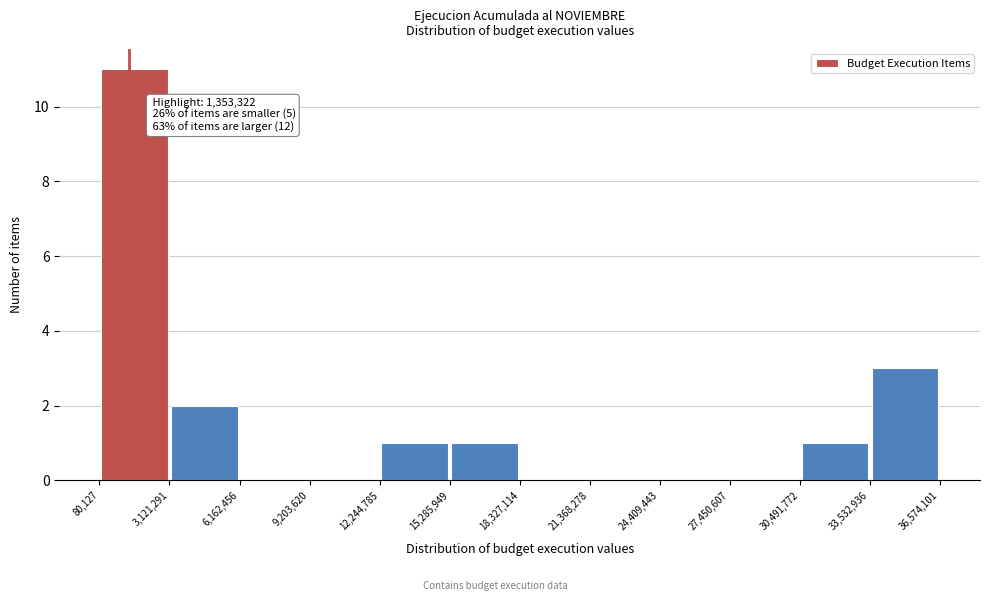

Which range on the x-axis has the tallest bar?

80,127 to 3,121,291